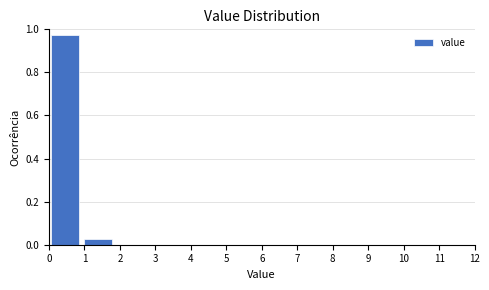

Reading left to right, transcribe this chart: for each bar, give the range it covers on the x-axis and its height. Neither the bar edges nor the heights are printed on the chart, so give them approximately, as read against the axes.

0.0 to 0.9: 0.98
0.9 to 1.8: 0.02
1.8 to 2.8: 0
2.8 to 3.7: 0
3.7 to 4.6: 0
4.6 to 5.5: 0
5.5 to 6.5: 0
6.5 to 7.4: 0
7.4 to 8.3: 0
8.3 to 9.2: 0
9.2 to 10.2: 0
10.2 to 11.1: 0
11.1 to 12.0: 0